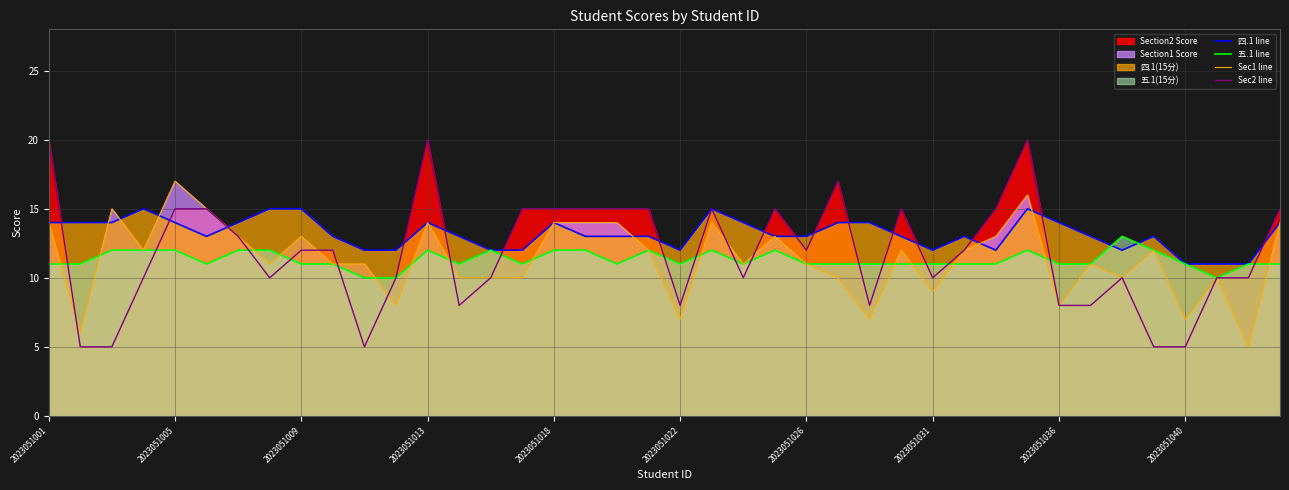

What is the spread (max minus min) of values at 27?

4